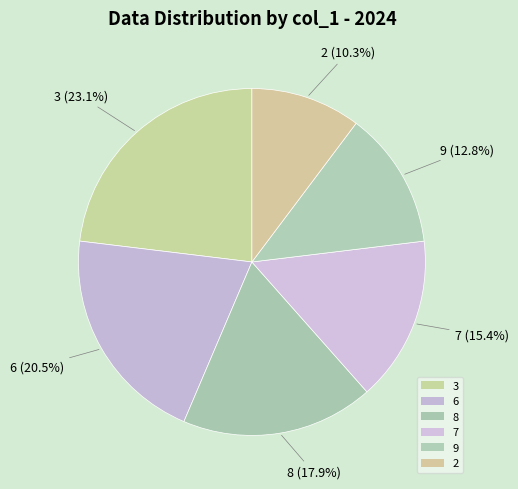

How many slices are in this pie chart?

6